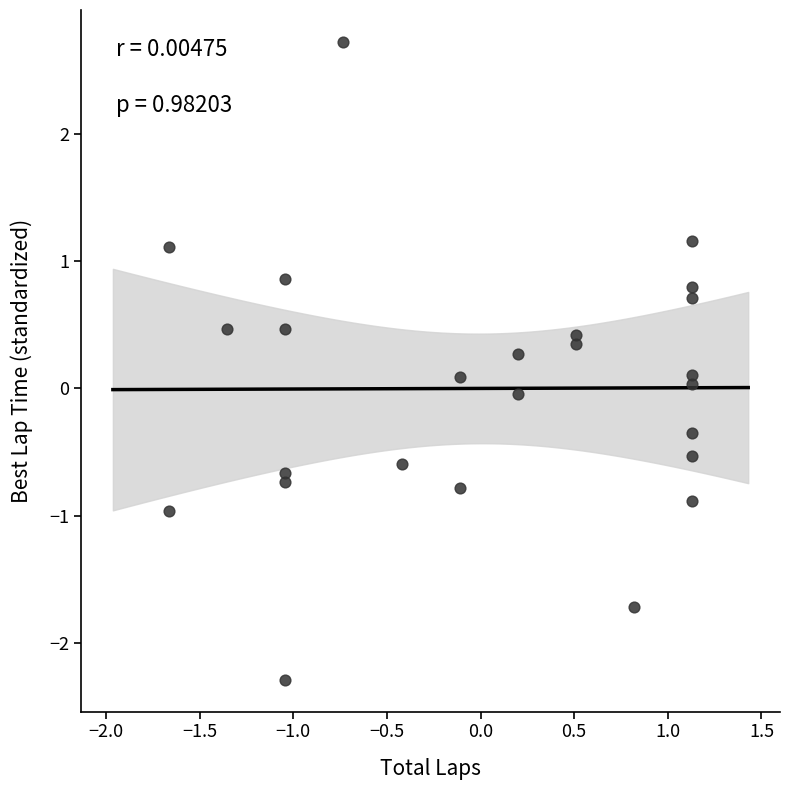

What is the range of Y values (max minus min)?

5.0